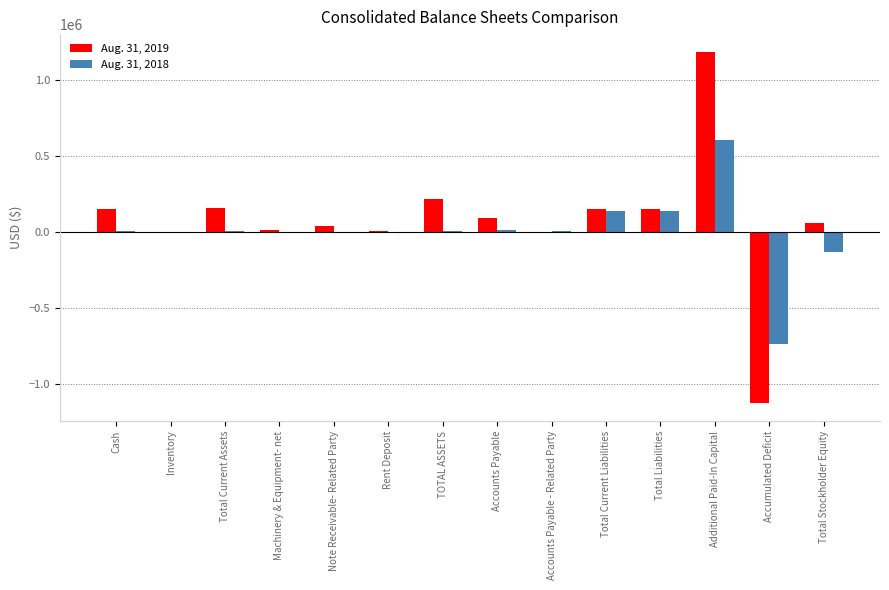

How many groups of bars are there?

14